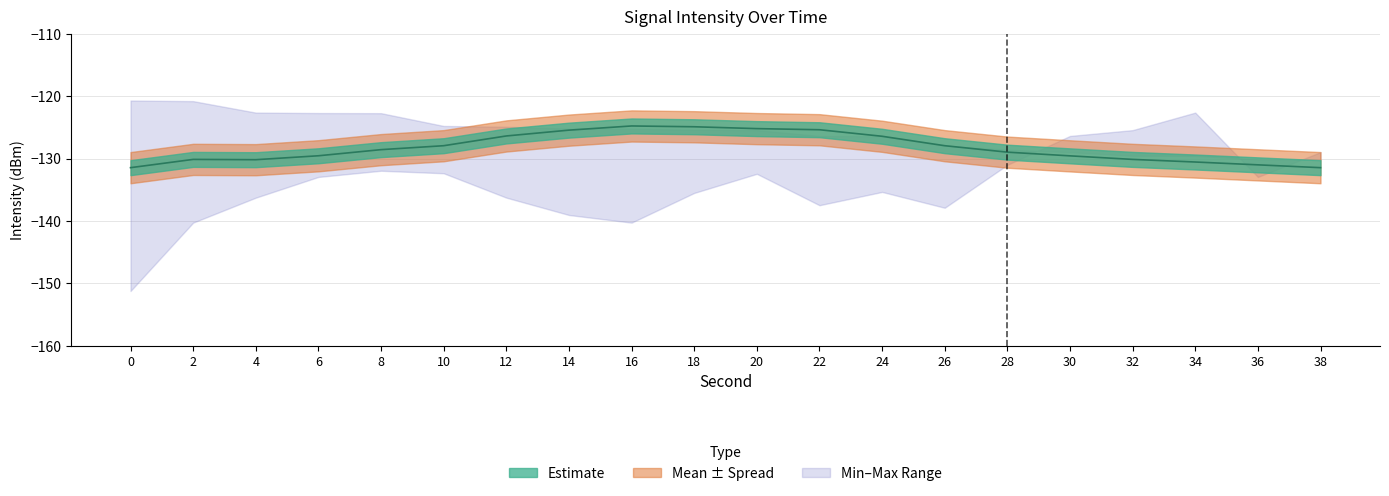

Reading left to right, extract all data points from this chart.

0=-131.5	2=-130.1	4=-130.2	6=-129.6	8=-128.6	10=-127.9	12=-126.4	14=-125.4	16=-124.8	18=-124.9	20=-125.2	22=-125.4	24=-126.4	26=-127.9	28=-129.0	30=-129.6	32=-130.1	34=-130.6	36=-131.0	38=-131.5